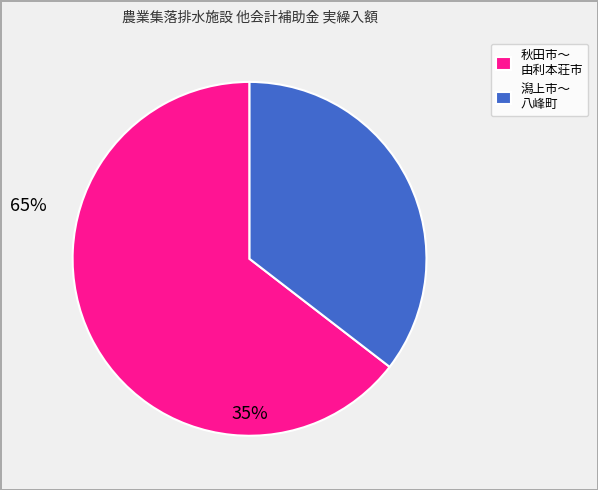

Which has a higher value, 秋田市〜 由利本荘市 or 潟上市〜 八峰町?

秋田市〜 由利本荘市